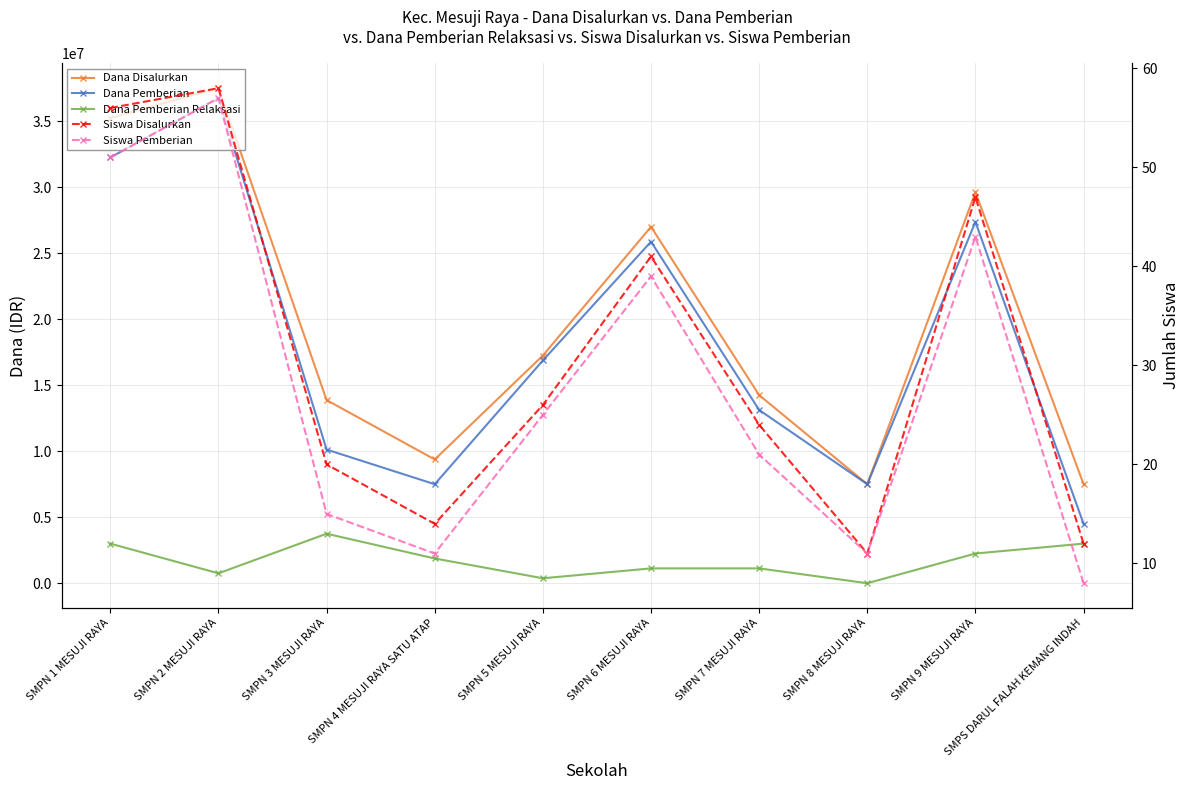

True or false: Dana Pemberian Relaksasi and Dana Pemberian cross at least once.

False